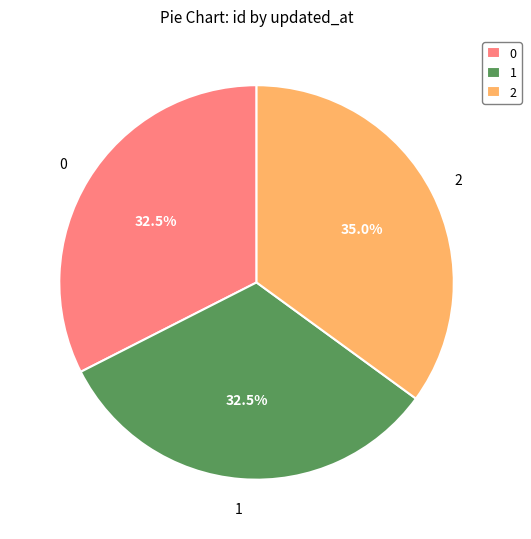

What is the ratio of the value at 1 to the value at 0?

1.0